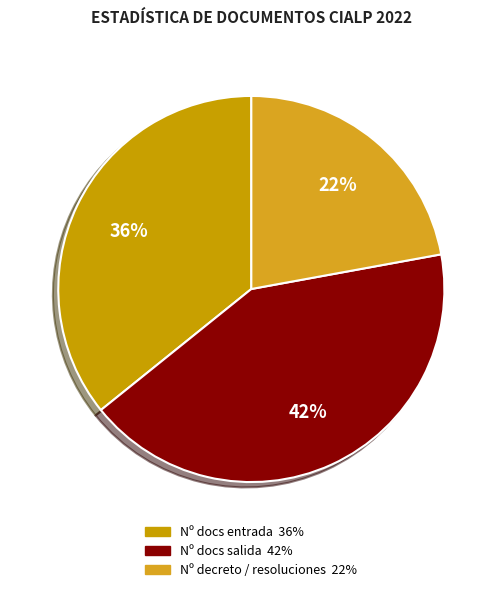

How many segments does this pie chart have?

3